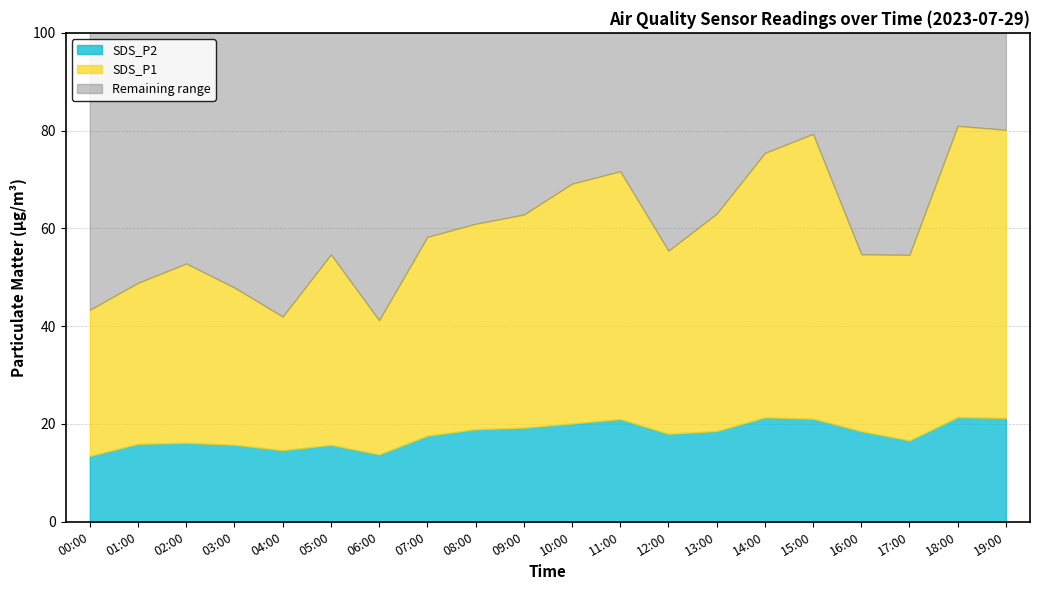

What are all the series names shown in the legend?

SDS_P2, SDS_P1, Remaining range